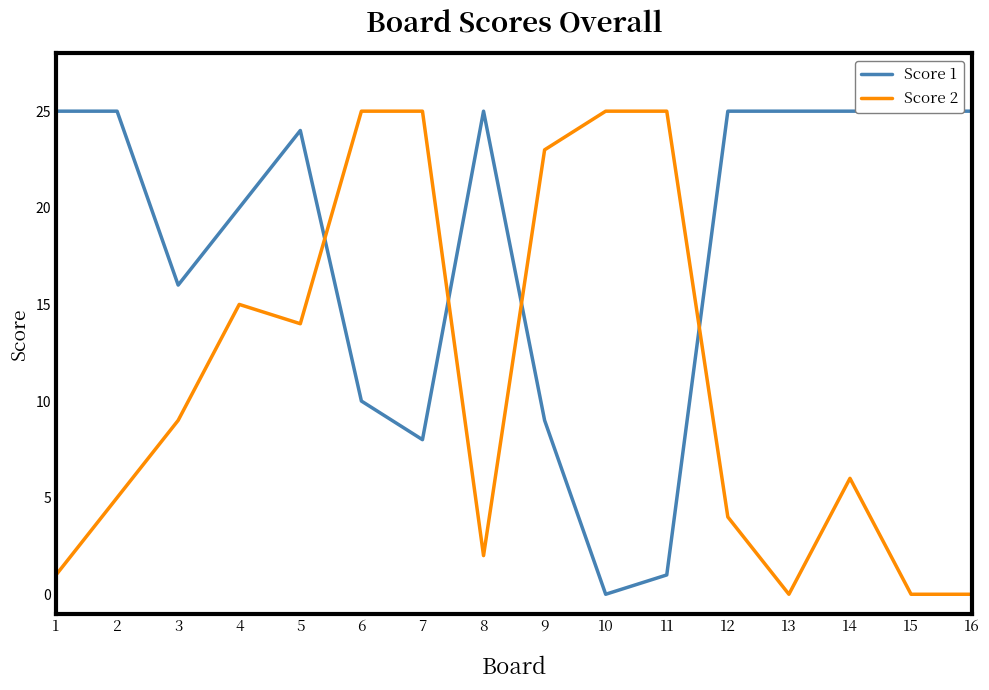

Between 7 and 12, which series saw the biggest shift?

Score 2